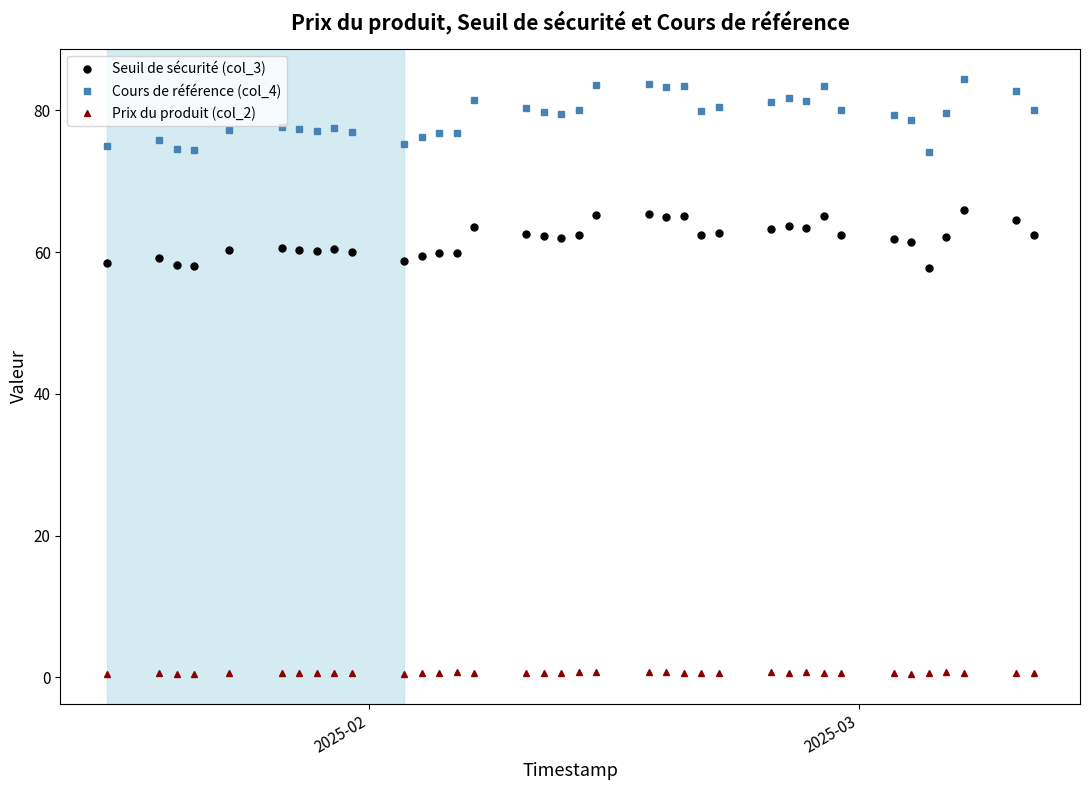

True or false: Prix du produit (col_2) and Seuil de sécurité (col_3) intersect in this chart.

False